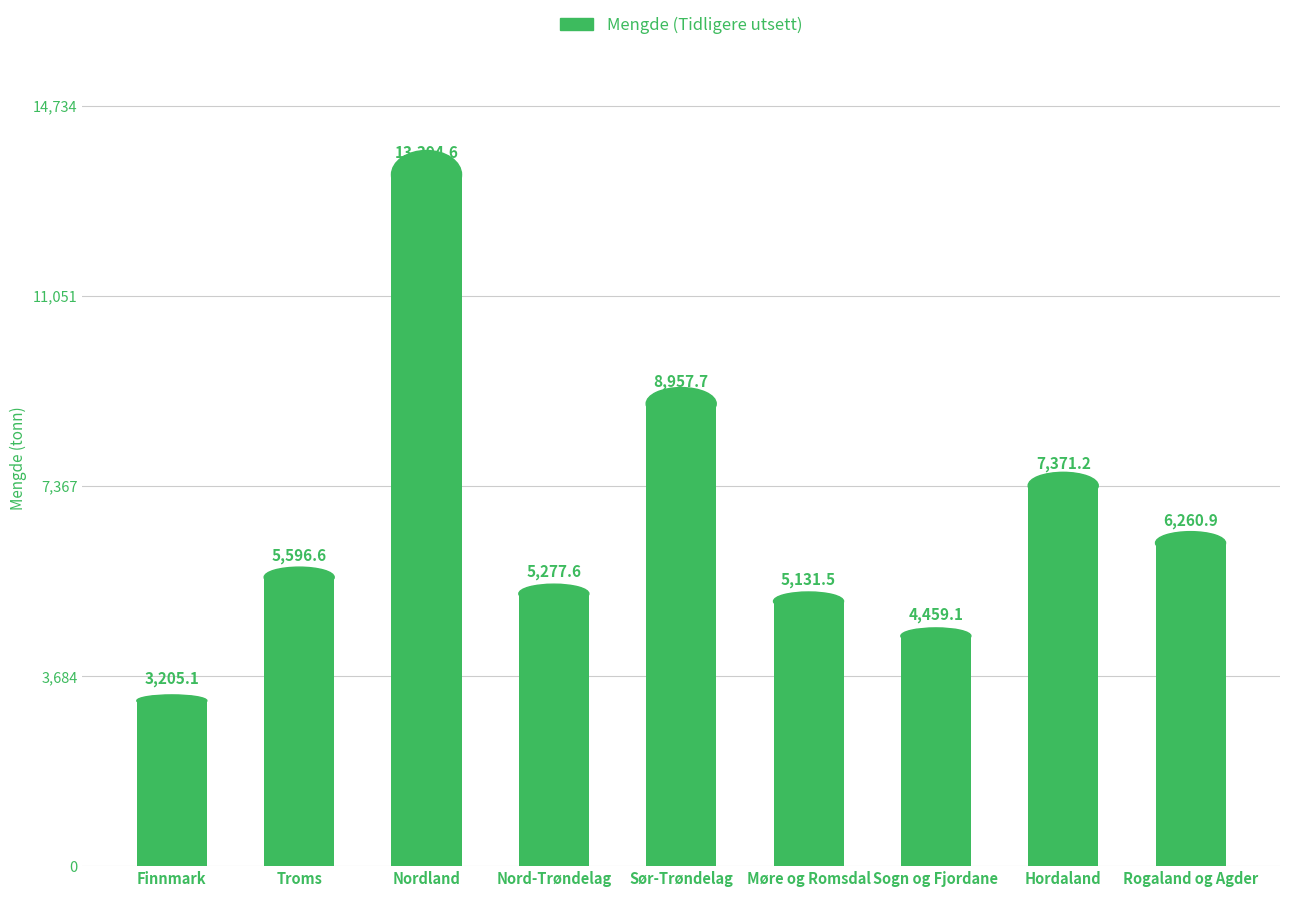

What is the difference between the maximum and minimum values?

10189.5